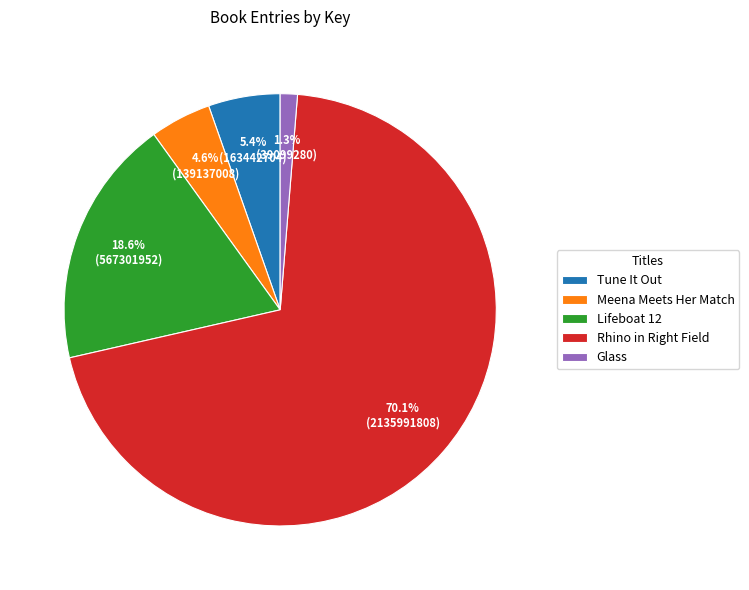

To the nearest percent, what is the difference between the largest and smallest slice percentages?

69%